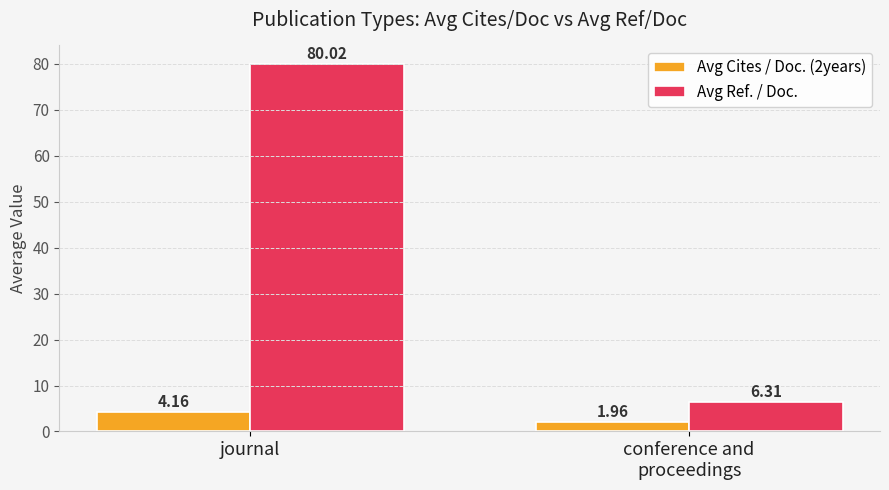

What are all the series names shown in the legend?

Avg Cites / Doc. (2years), Avg Ref. / Doc.